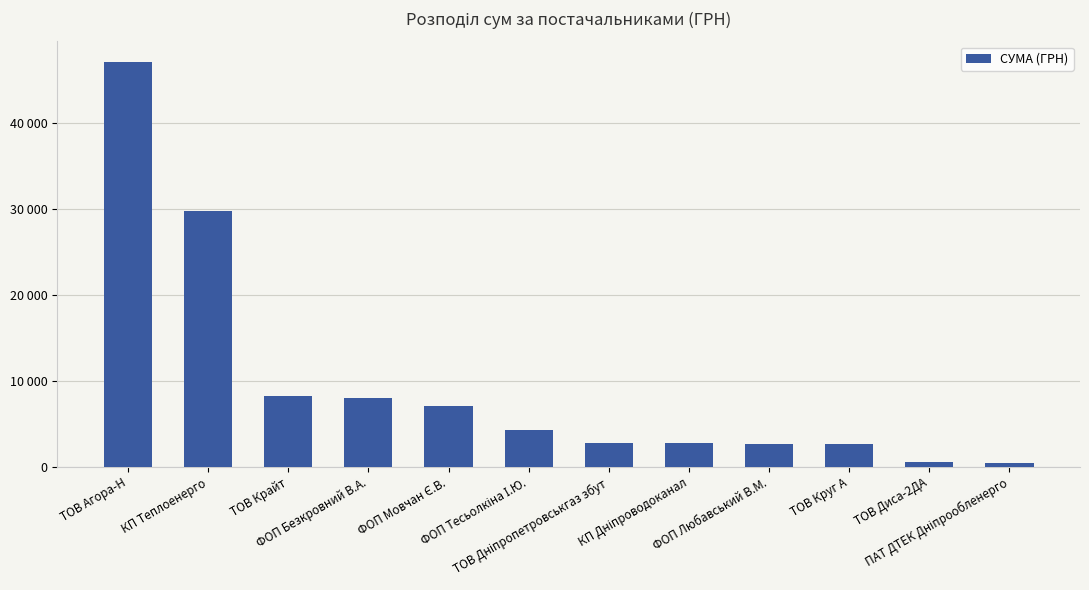

Does the chart contain any negative values?

No